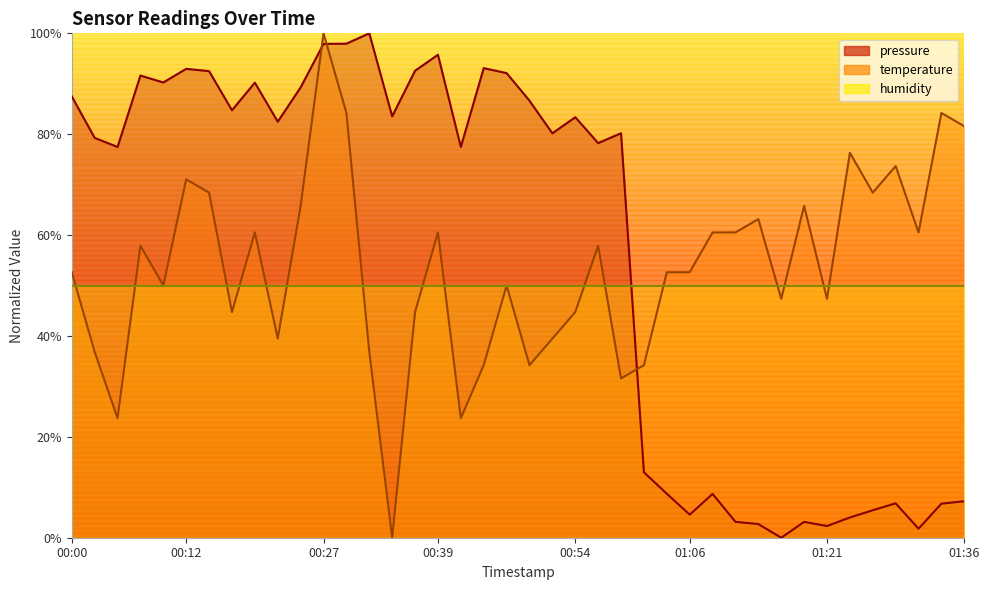

Is the value of pressure at 00:24 greater than the value of temperature at 00:49?

Yes